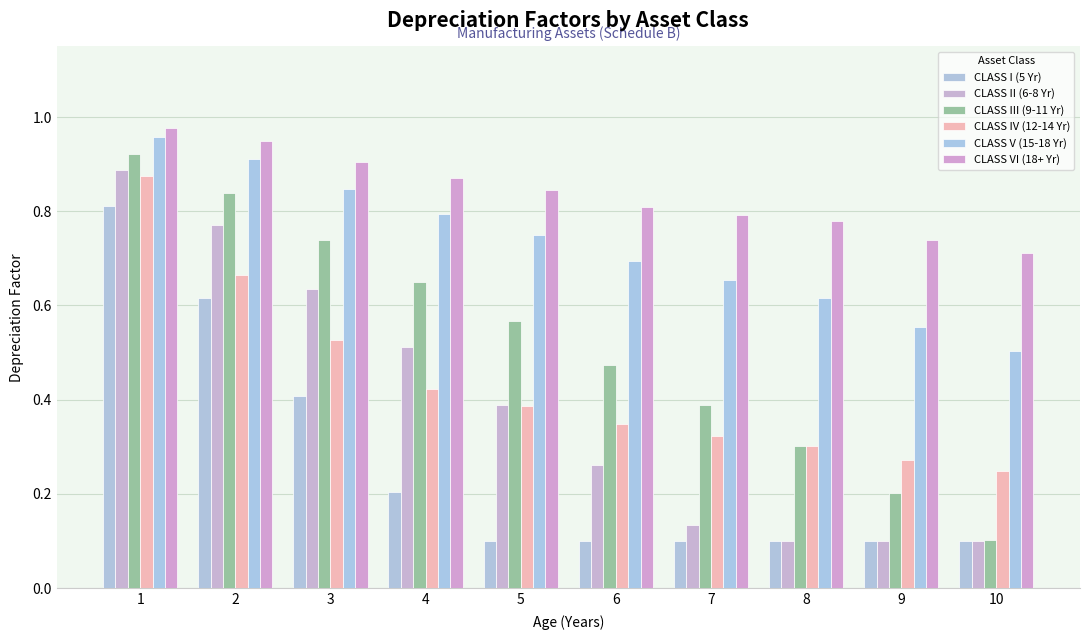

What is the minimum value shown in the chart?

0.1